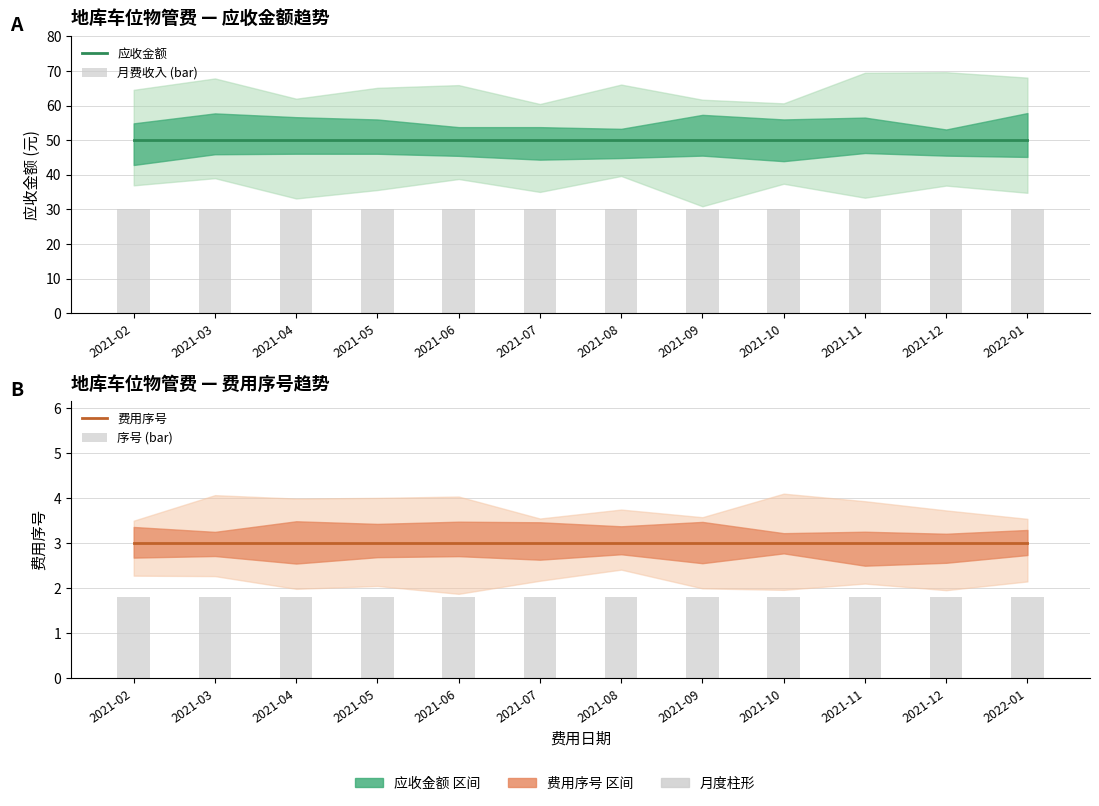

What is the value of the 费用序号 bar at the 4th from the left?

3.0